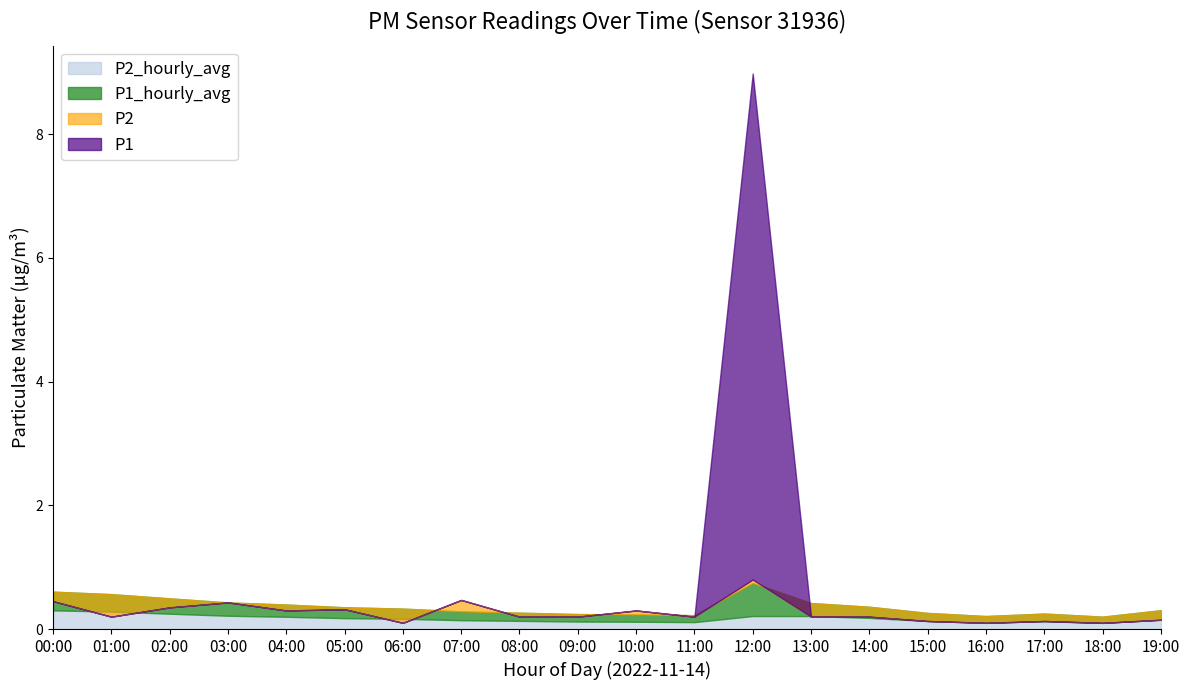

Is the value of P2 at 11:00 greater than the value of P2_hourly_avg at 07:00?

Yes